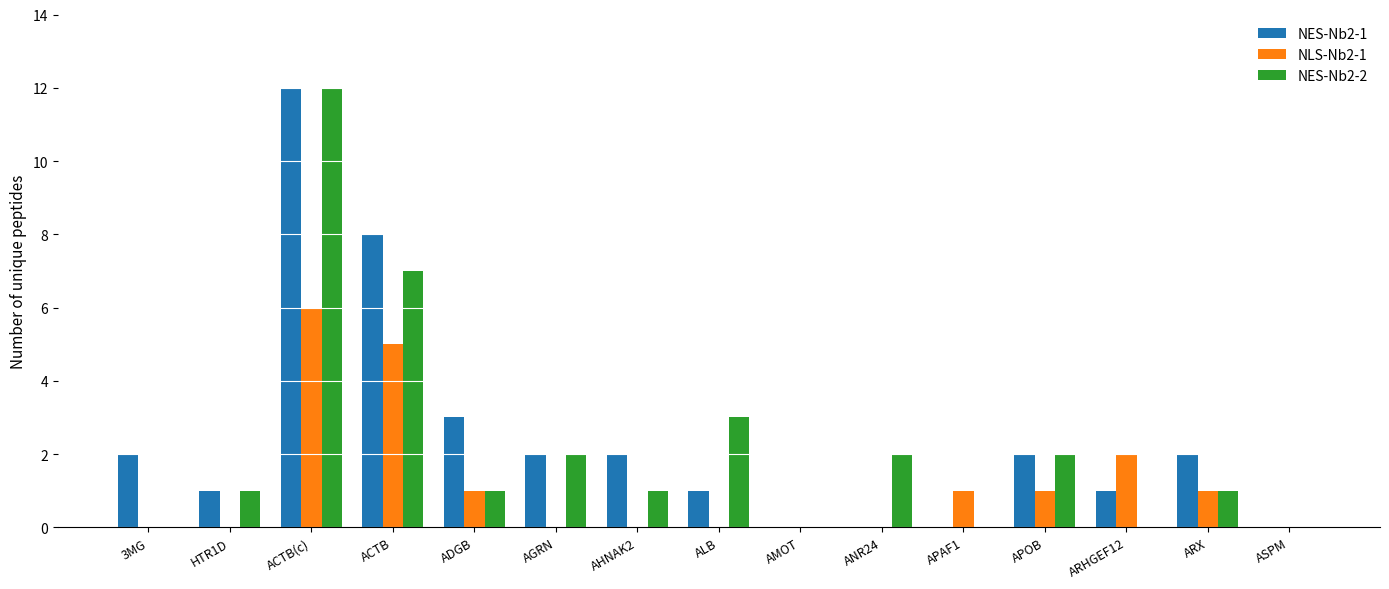

How many series are shown in this chart?

3